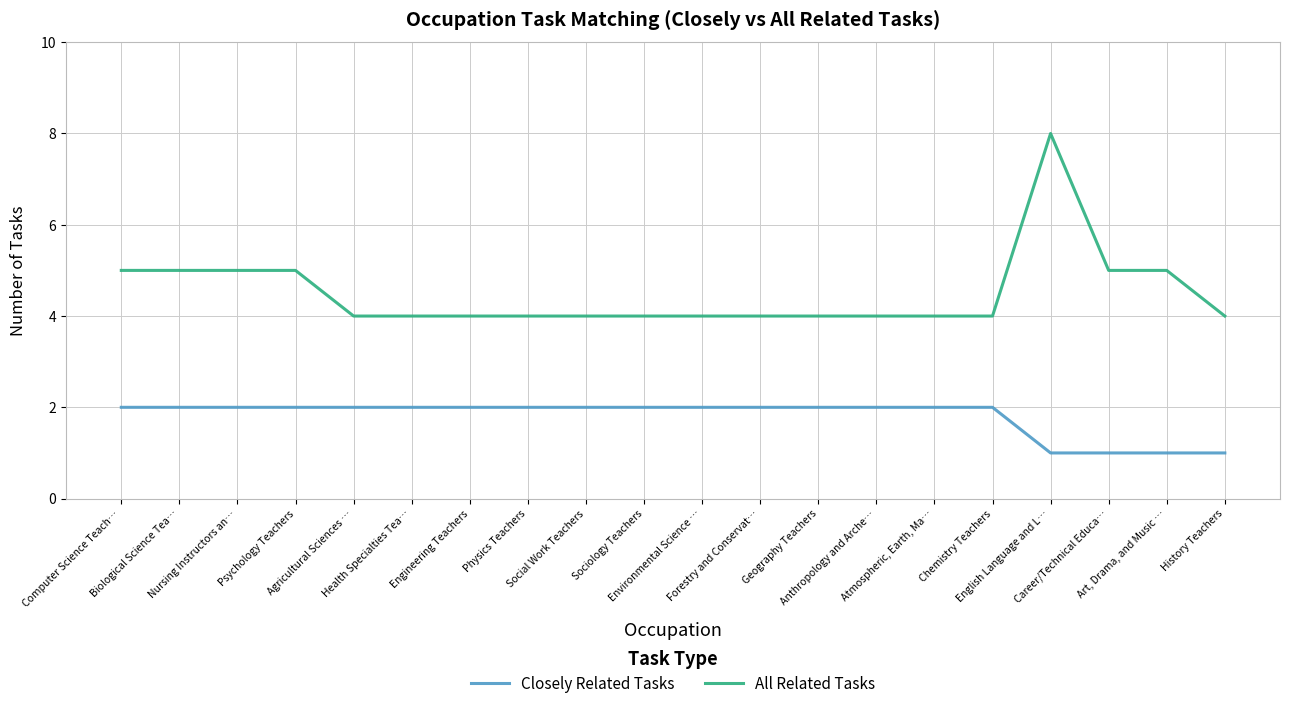

What are all the series names shown in the legend?

Closely Related Tasks, All Related Tasks